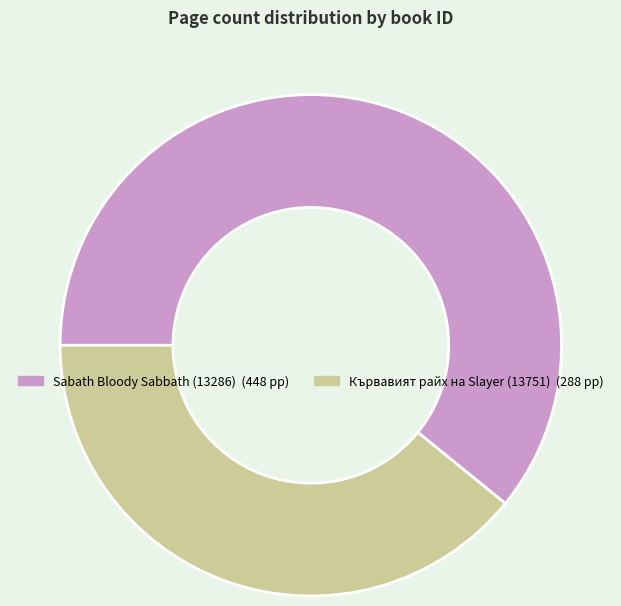

Is there a majority slice in this chart?

Yes